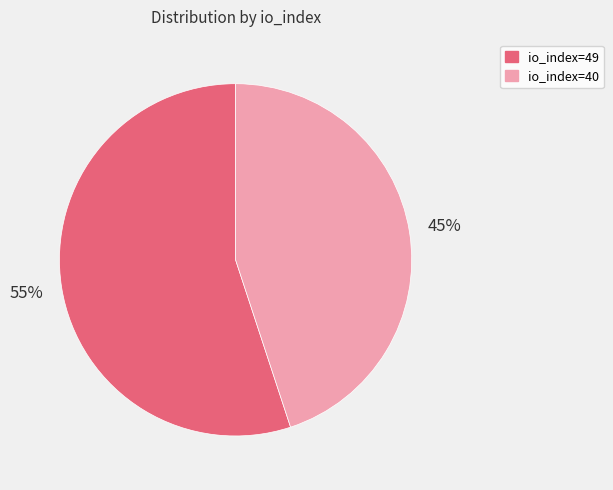

What is the majority slice?

io_index=49